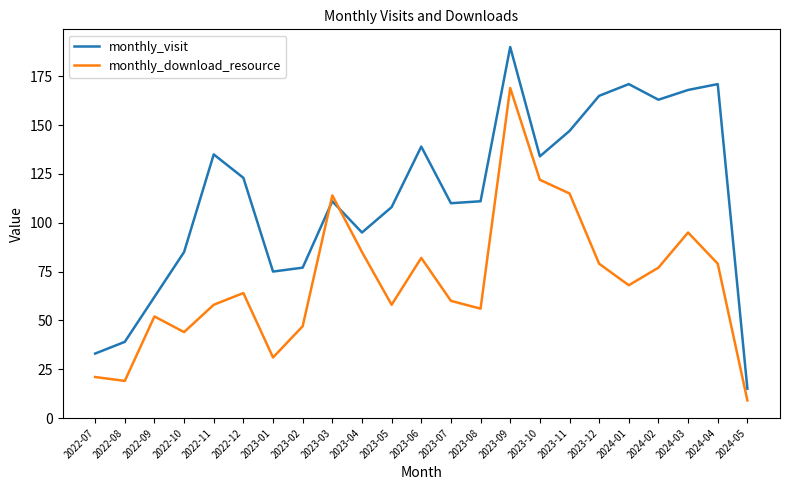

What is the approximate value of monthly_download_resource at 2023-03, to the nearest 5?

115